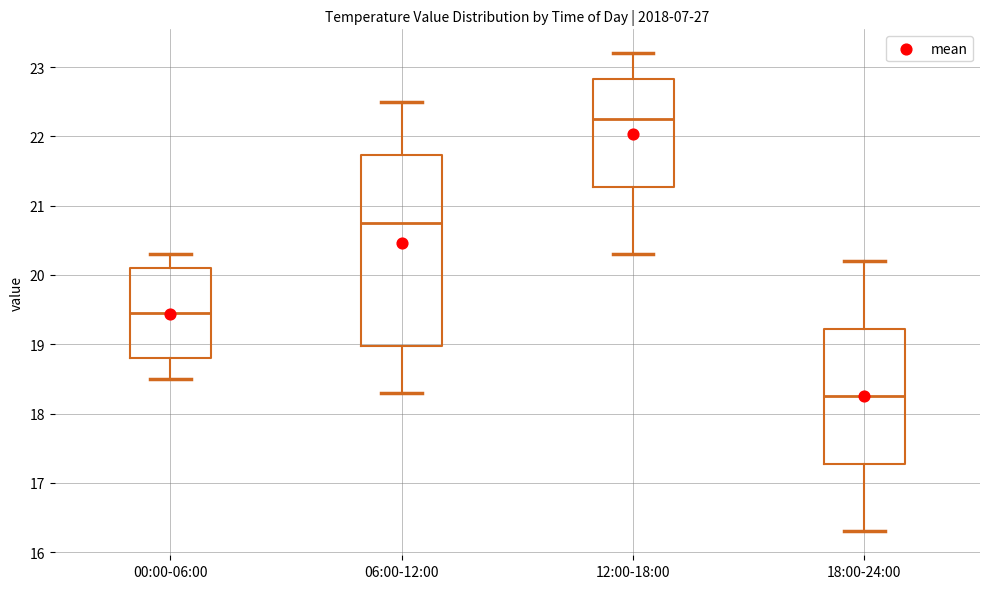

Where is the lower edge of the box for 12:00-18:00 on the y-axis? The values are not printed on the chart, so give them approximately, as read against the axis.

21.3